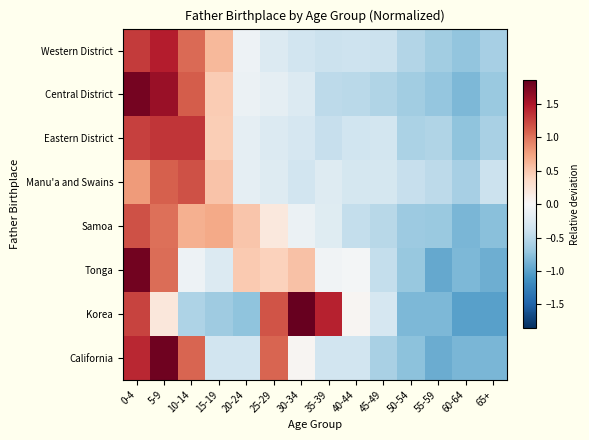

How many distinct data groups are displayed?

8